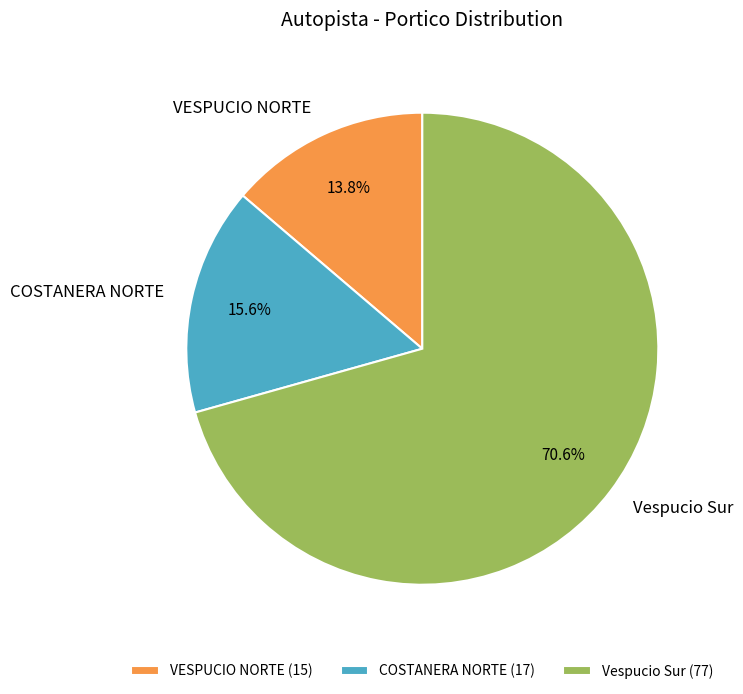

How many segments does this pie chart have?

3